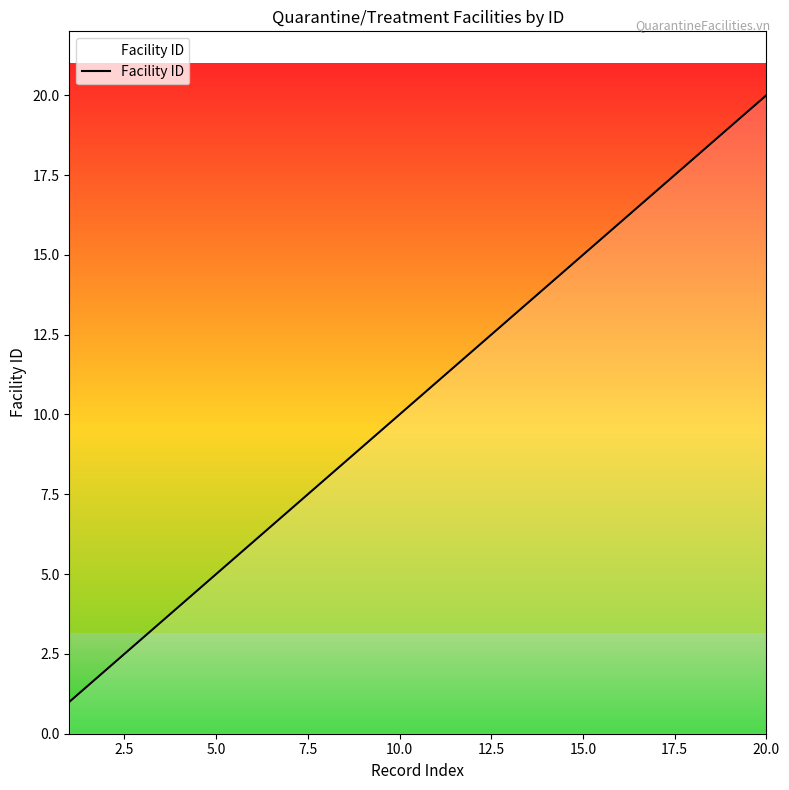

What is the difference between the maximum and second lowest values?

18